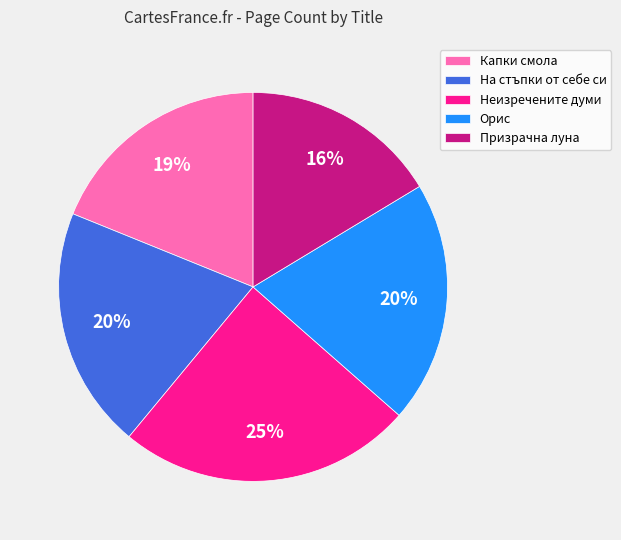

Does any single category account for the majority?

No